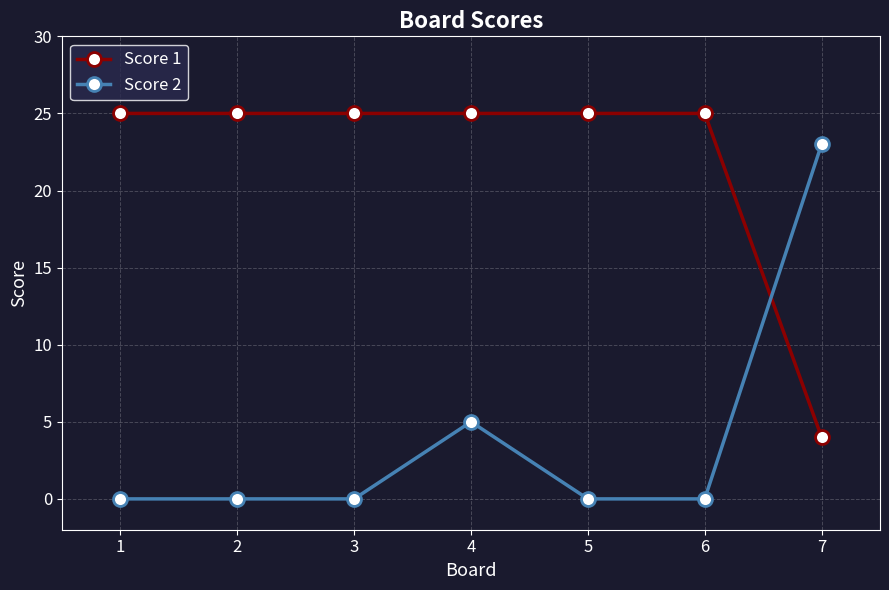

Reading left to right, transcribe all the data shown in this chart.

Score 1: 1=25	2=25	3=25	4=25	5=25	6=25	7=4
Score 2: 1=0	2=0	3=0	4=5	5=0	6=0	7=23